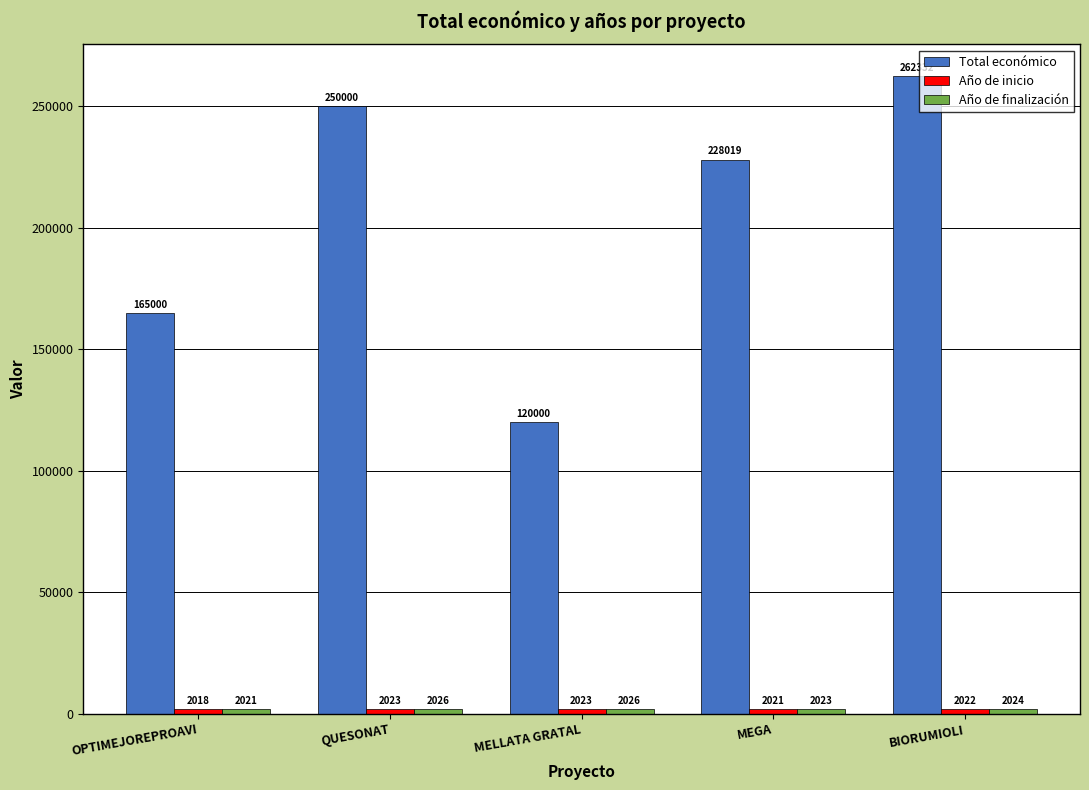

Which series changed the most between MEGA and BIORUMIOLI?

Total económico